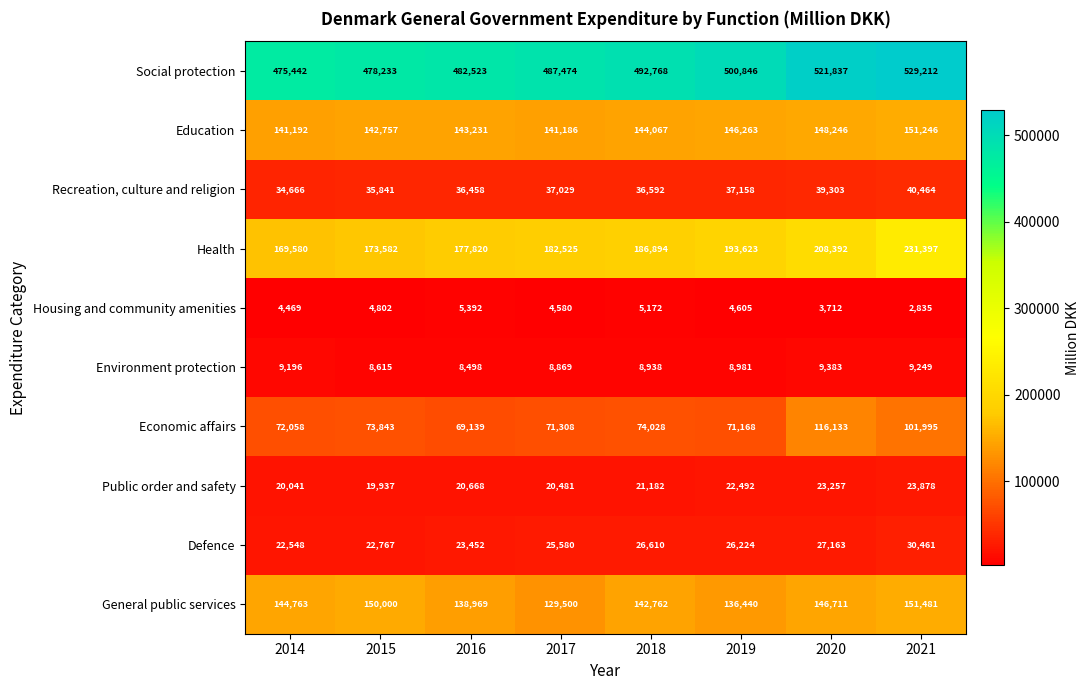

The value of Health at 2018 is 186894. True or false?

True